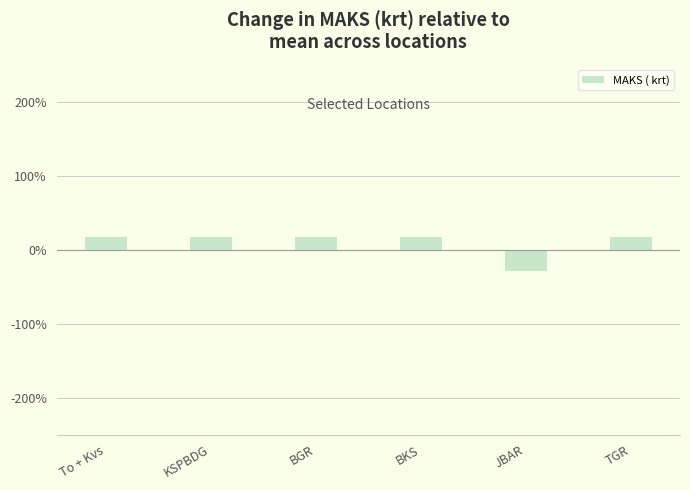

What is the minimum value shown in the chart?

-29.4